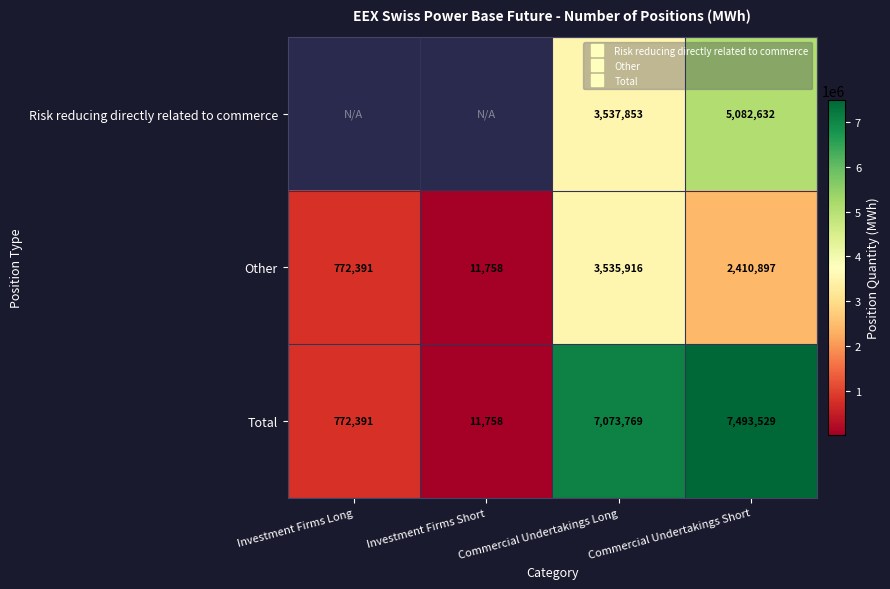

What is the approximate value of Total at Investment Firms Short?

11758.0